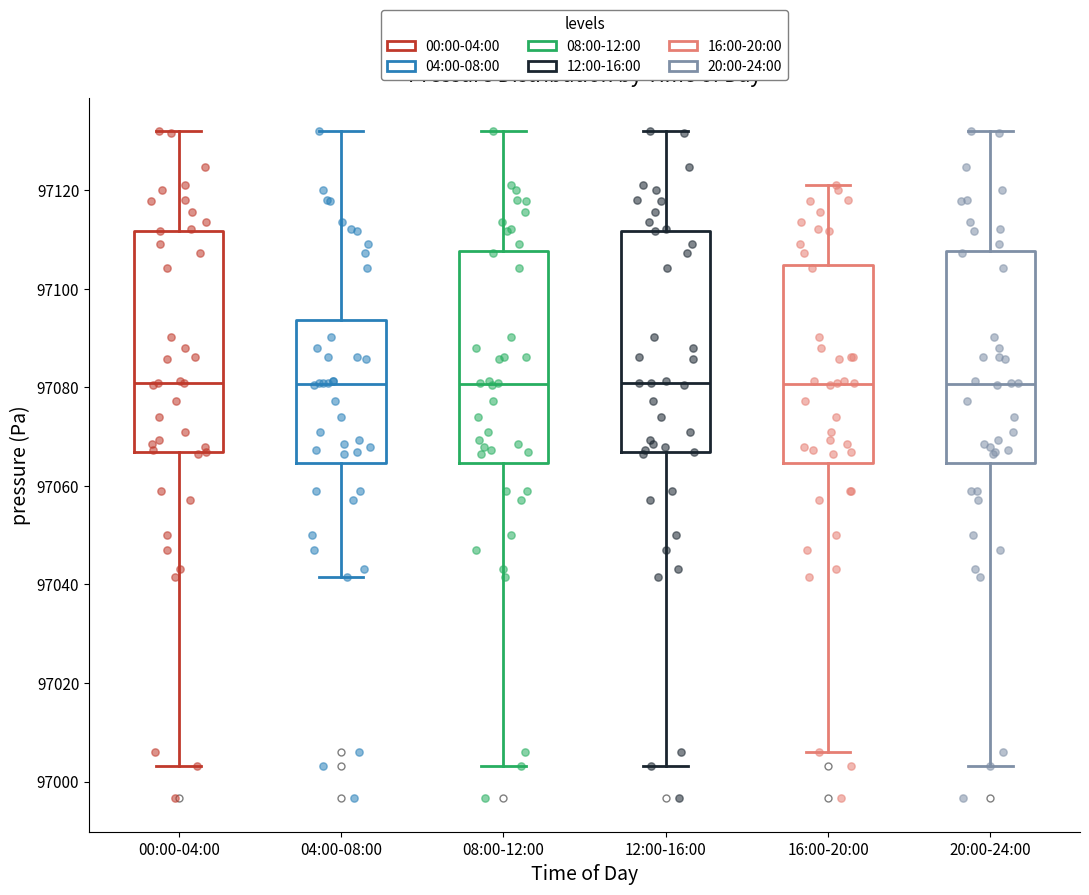

Reading left to right, read every box against the y-axis: the position of its median line, the range the box covers, and the ends of its whiskers. The values are not printed on the chart, so give them approximately, as read against the axis.

00:00-04:00: median 97080, box 97066 to 97112, whiskers 97004 to 97132
04:00-08:00: median 97080, box 97064 to 97094, whiskers 97042 to 97132
08:00-12:00: median 97080, box 97064 to 97108, whiskers 97004 to 97132
12:00-16:00: median 97080, box 97066 to 97112, whiskers 97004 to 97132
16:00-20:00: median 97080, box 97064 to 97104, whiskers 97006 to 97120
20:00-24:00: median 97080, box 97064 to 97108, whiskers 97004 to 97132